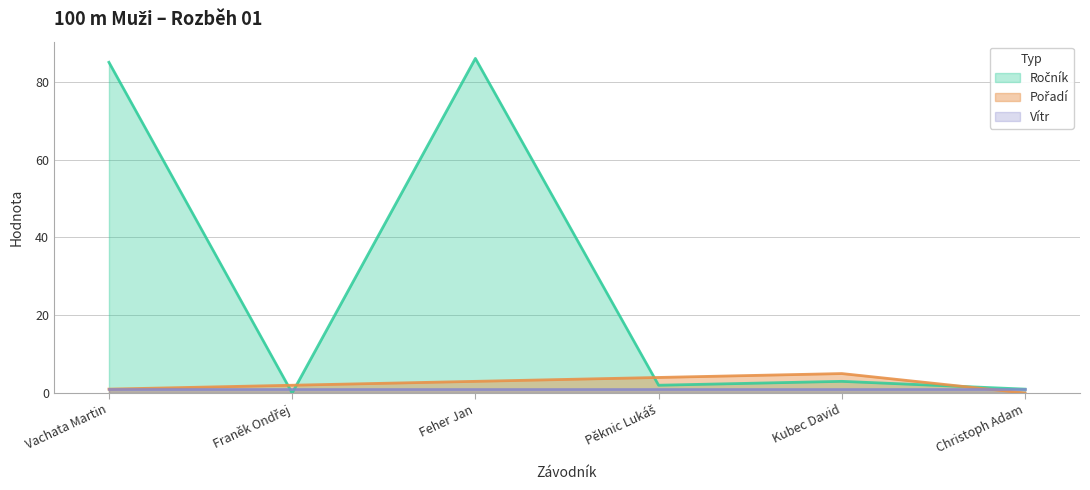

What position from the right is Franěk Ondřej?

5